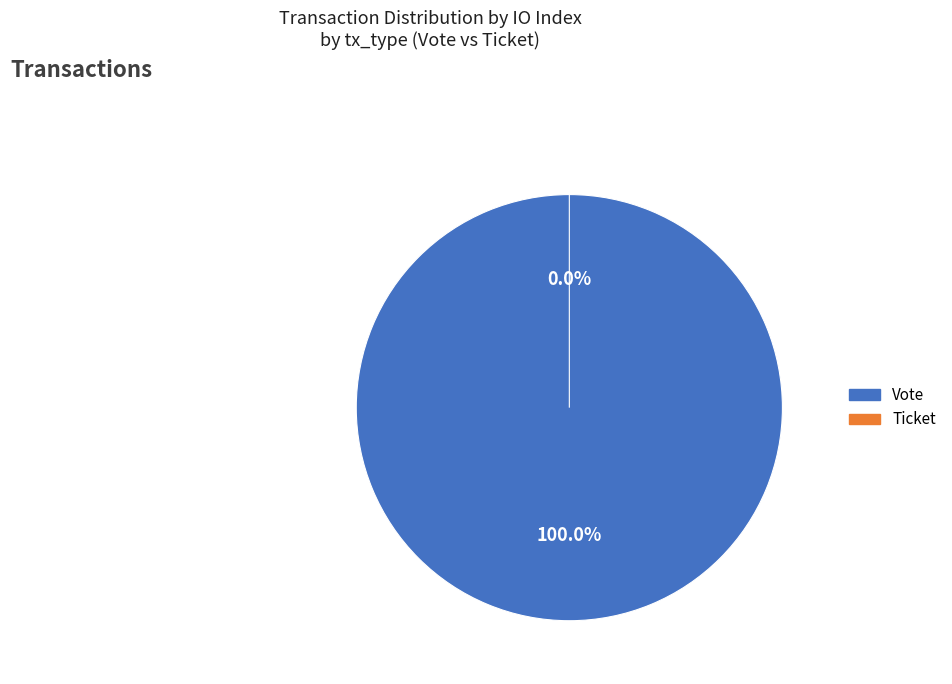

Count the number of slices in the pie.

2